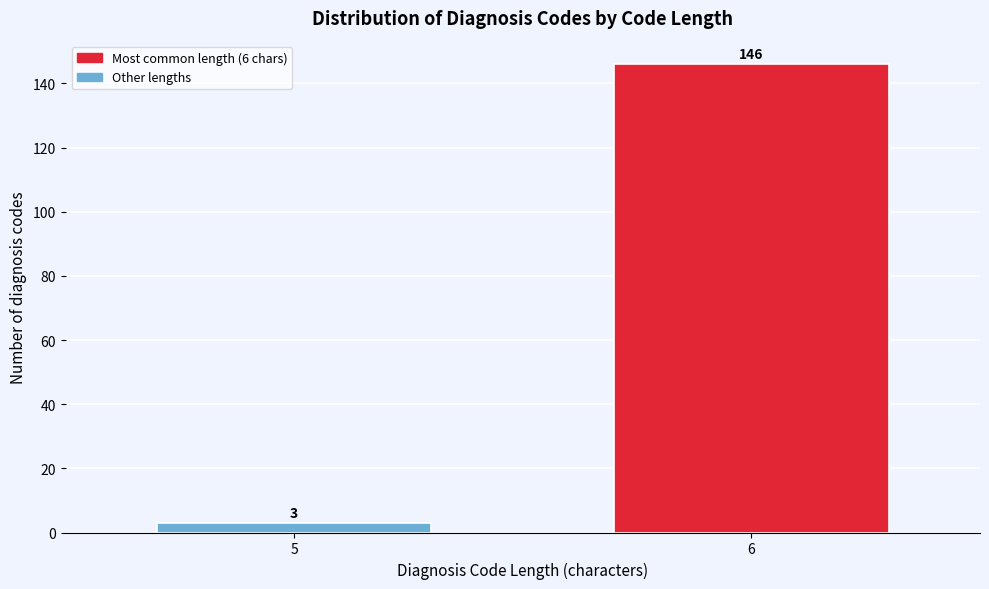

Reading left to right, what are all the values shown in this chart?

5=3	6=146